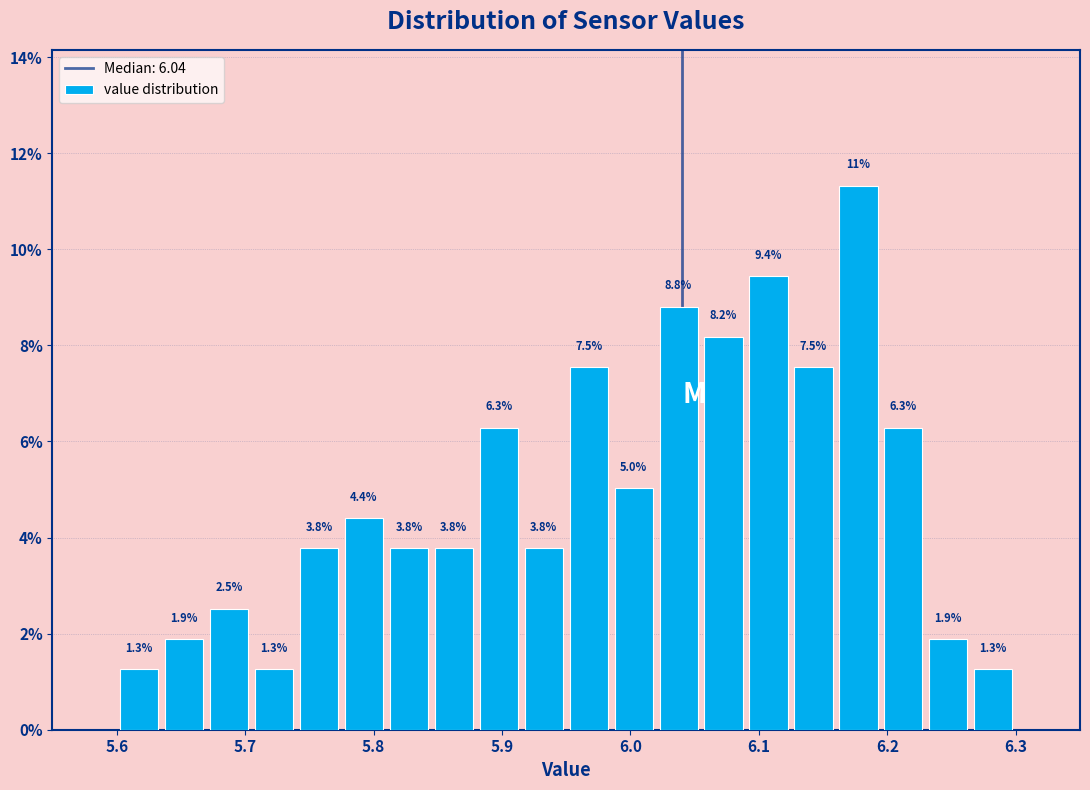

Around what value on the x-axis is the tallest bar? Give the approximate position of its centre, as read against the axis.

6.18